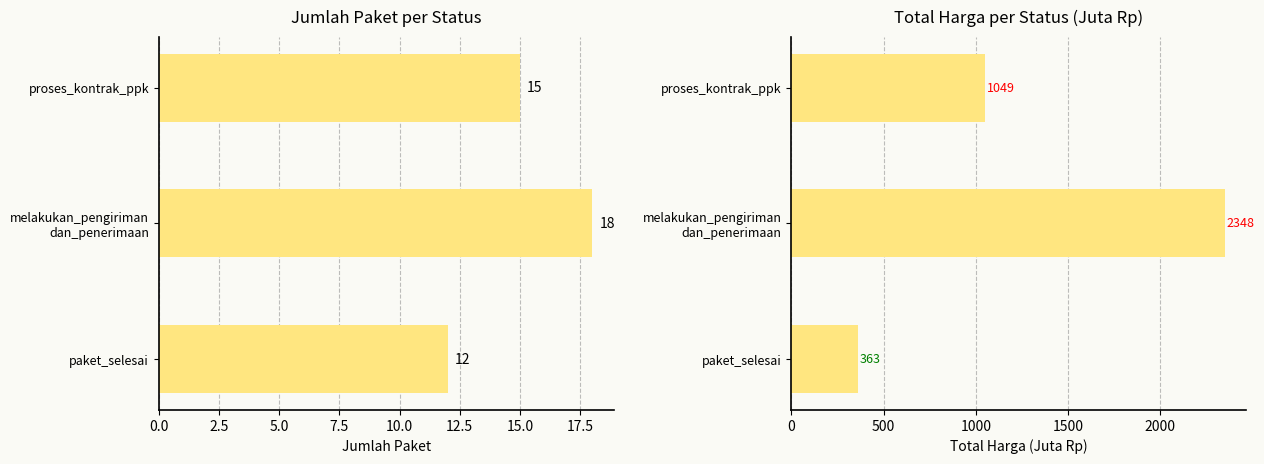

How many data points in Total Harga (Juta Rp) are above 1048?

2